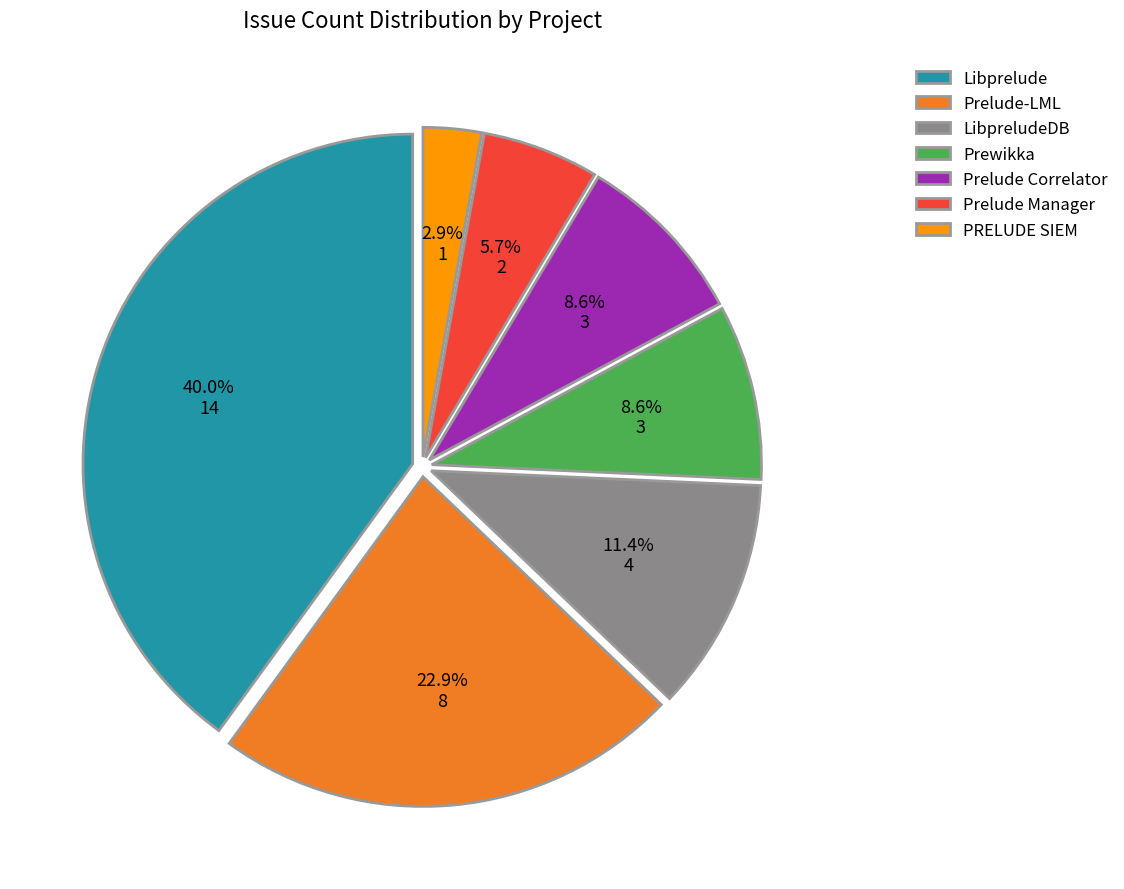

Between PRELUDE SIEM and Prelude Correlator, which is larger?

Prelude Correlator